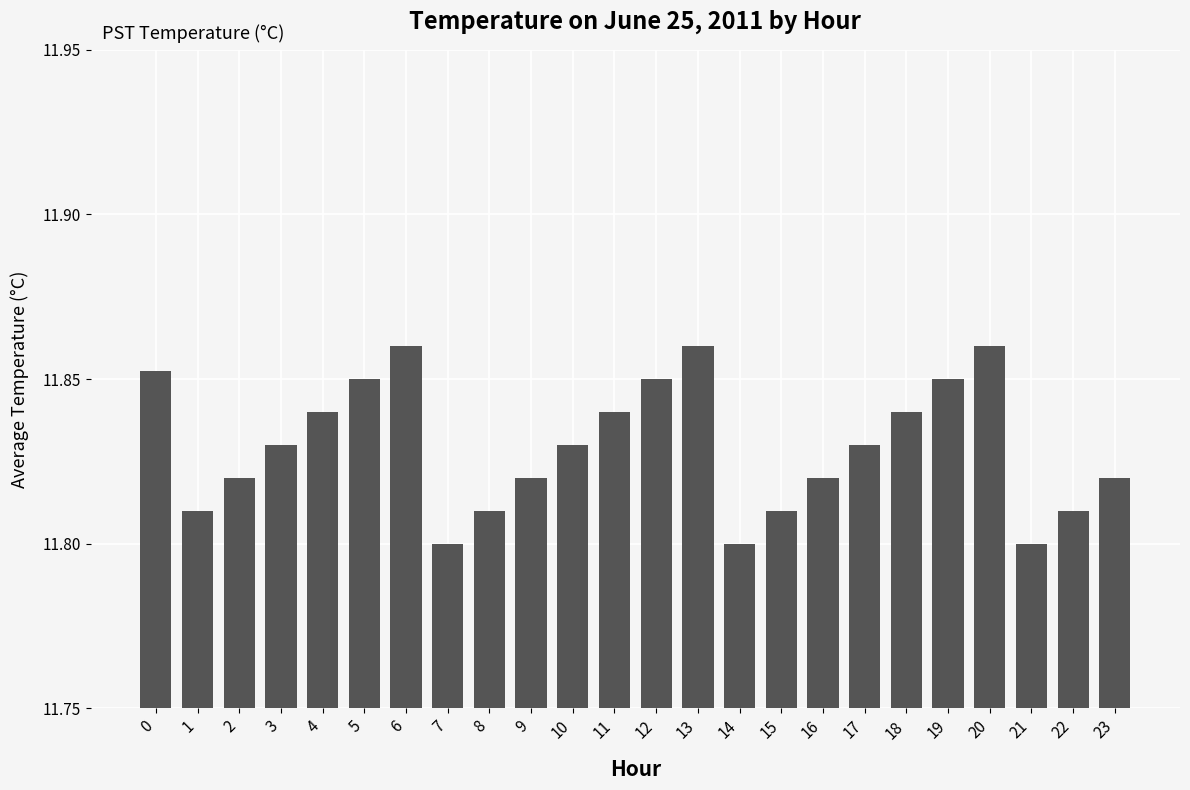

Which has a higher value, 21 or 4?

4